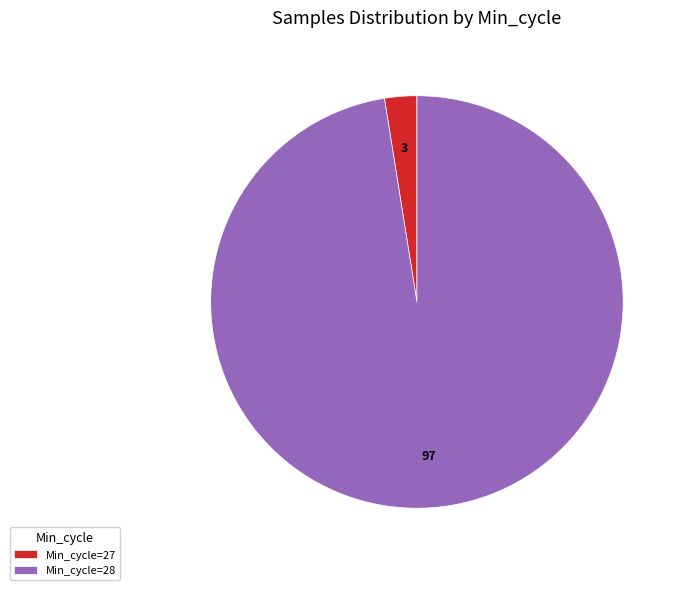

Do Min_cycle=28 and Min_cycle=27 together represent more than half of the pie?

Yes